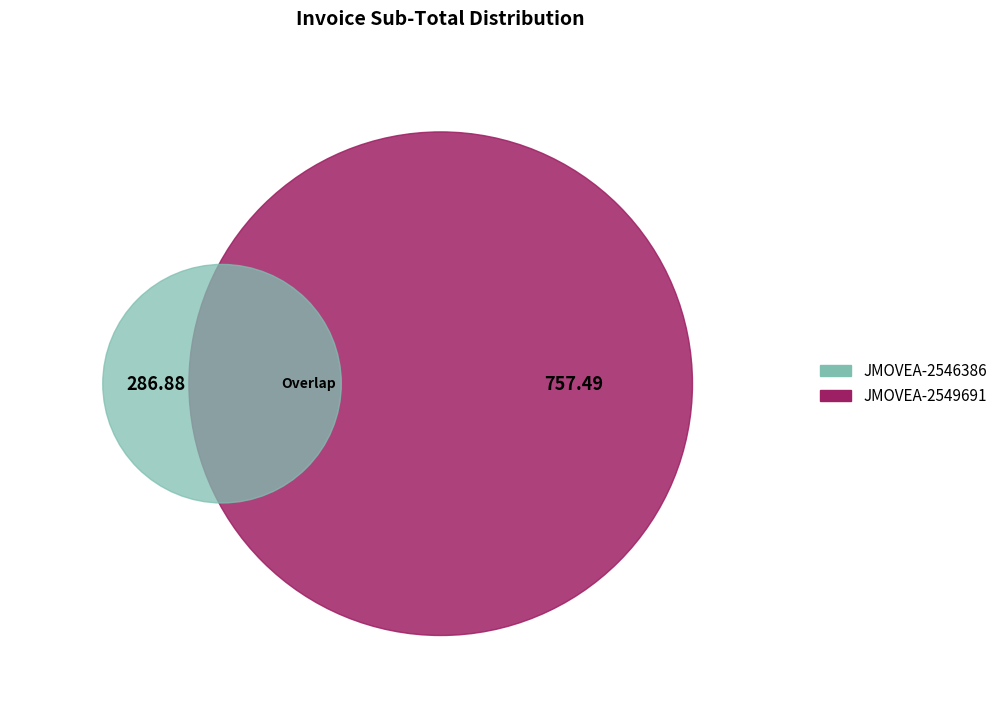

To the nearest percent, what percentage of the pie is JMOVEA-2549691?

73%